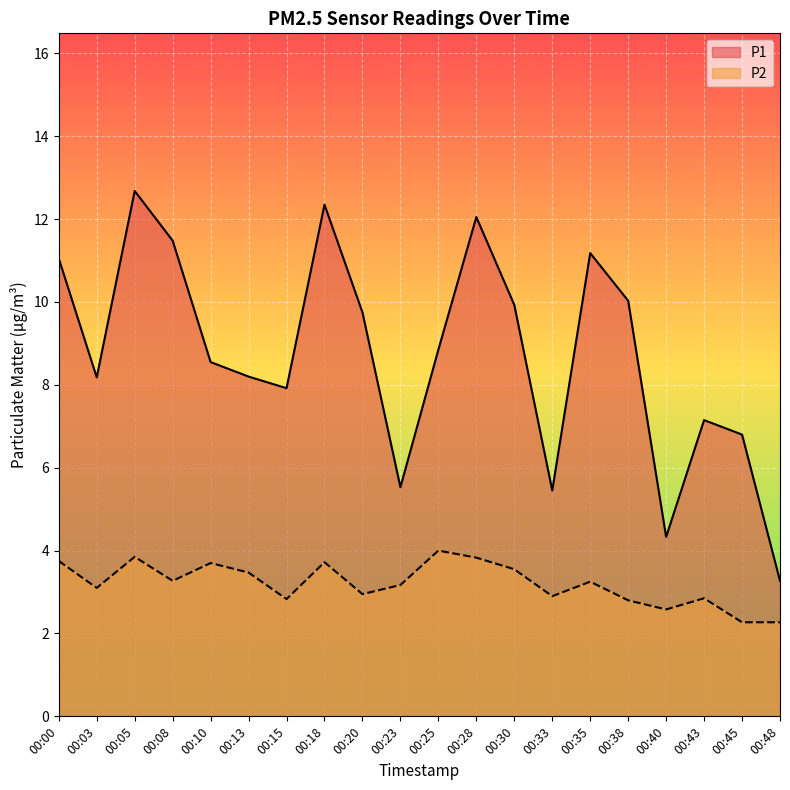

What is the sum of all P2 values?

64.1